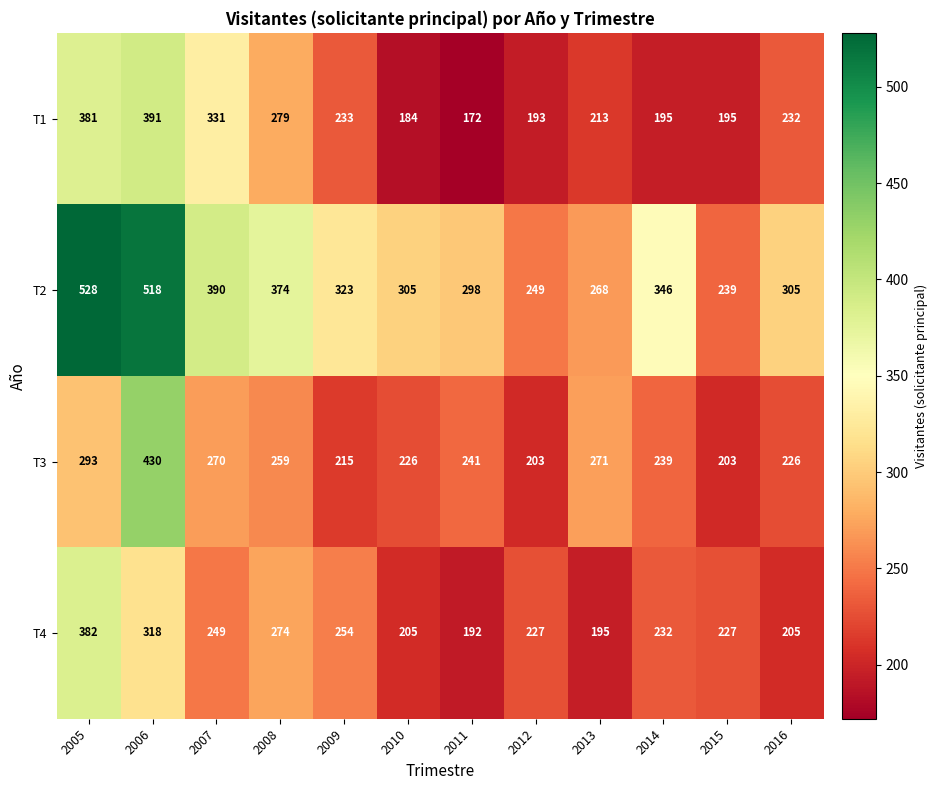

Is it true that T2 equals 305 at 2010?

True